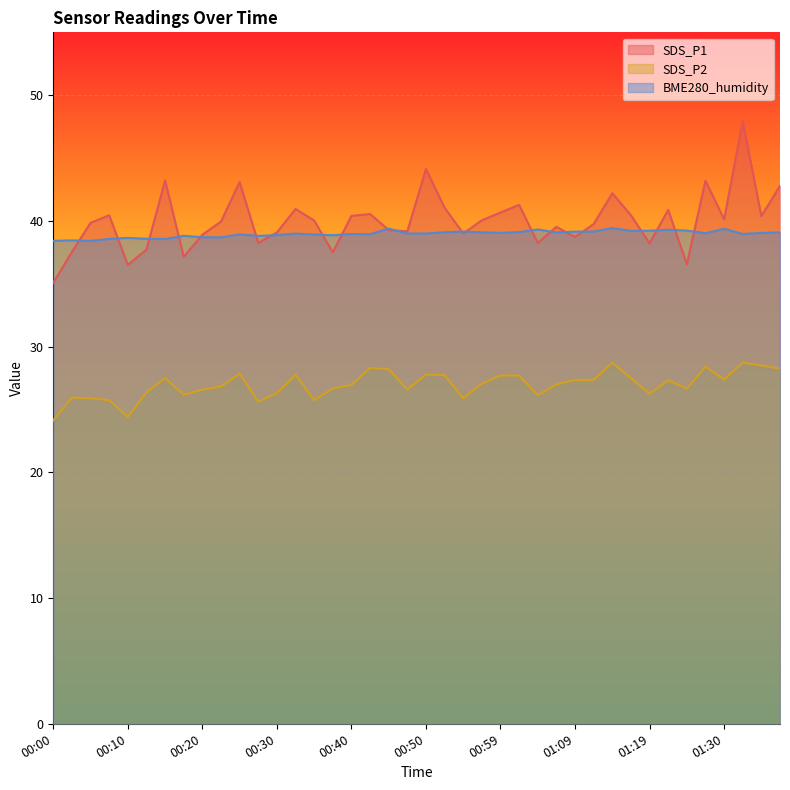

True or false: BME280_humidity and SDS_P2 cross at least once.

False